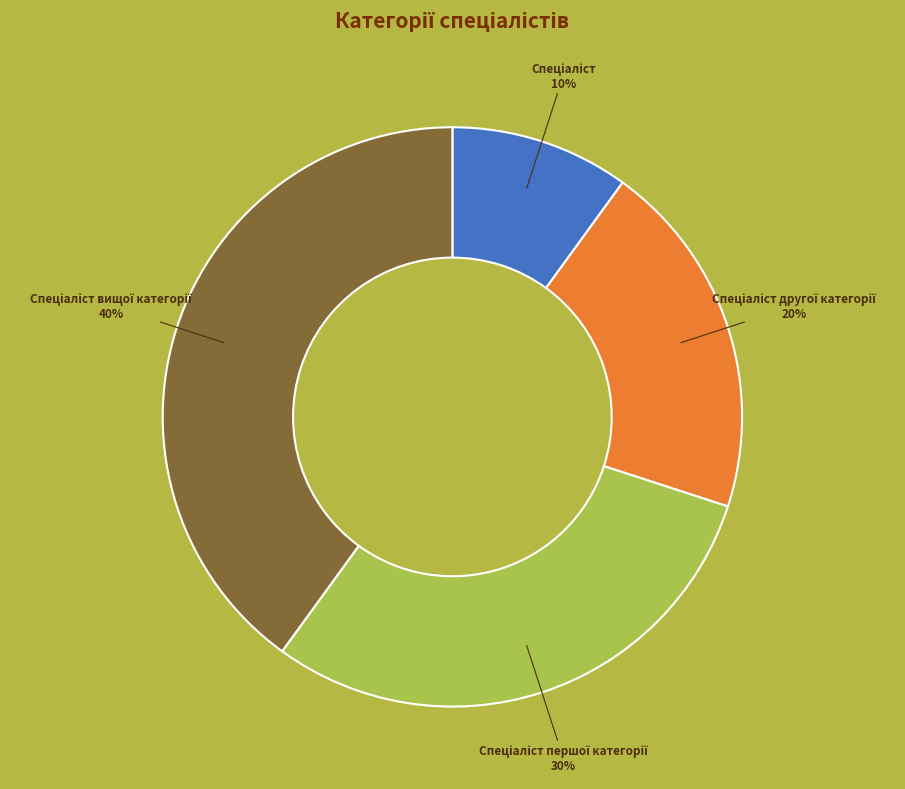

How many slices are in this pie chart?

4